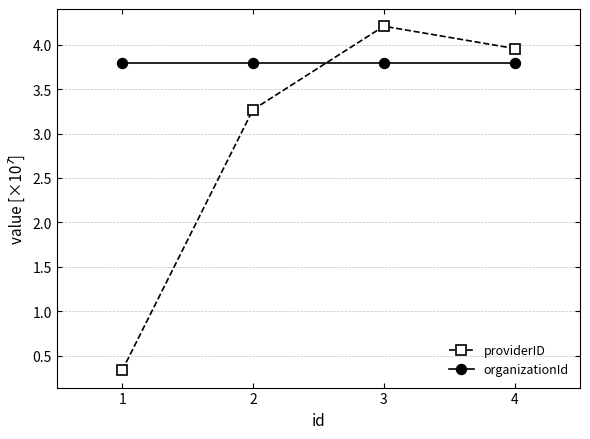

The value of providerID at 3 is 4.2. True or false?

True